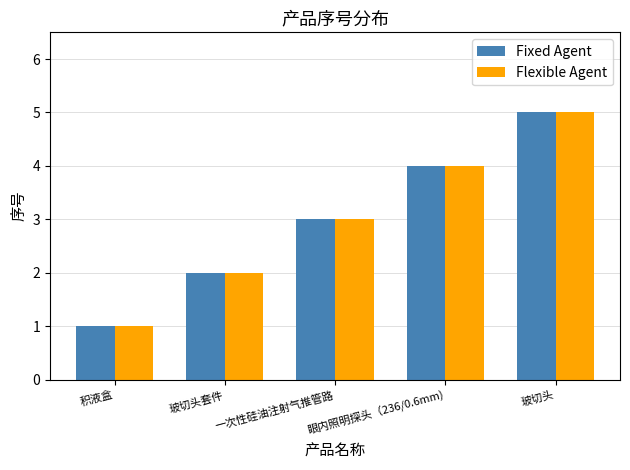

At which category is the sum across all series the highest?

玻切头